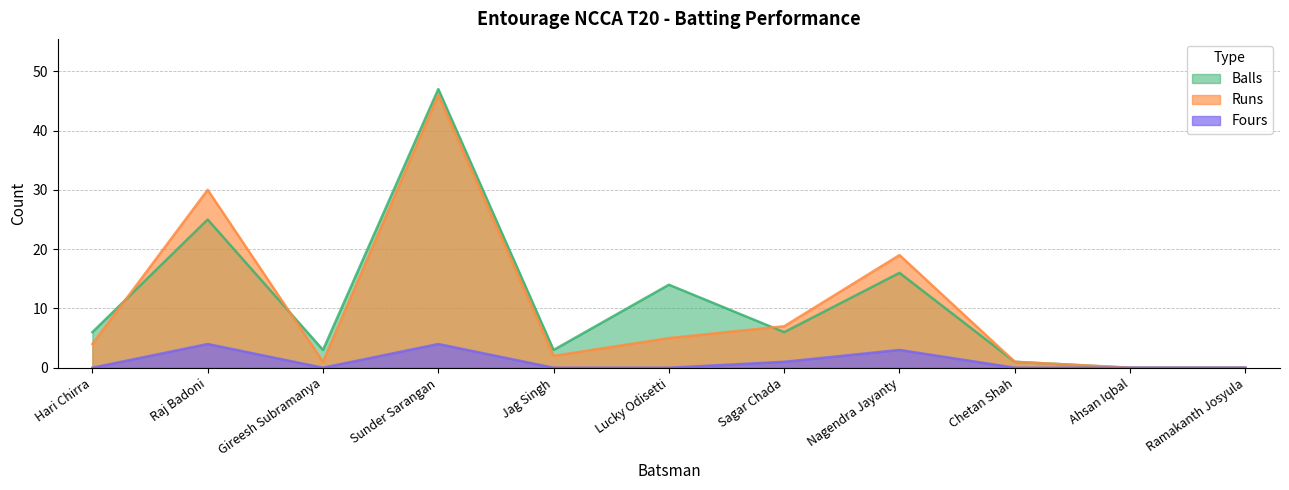

Does the chart display data point markers on the line(s)?

No